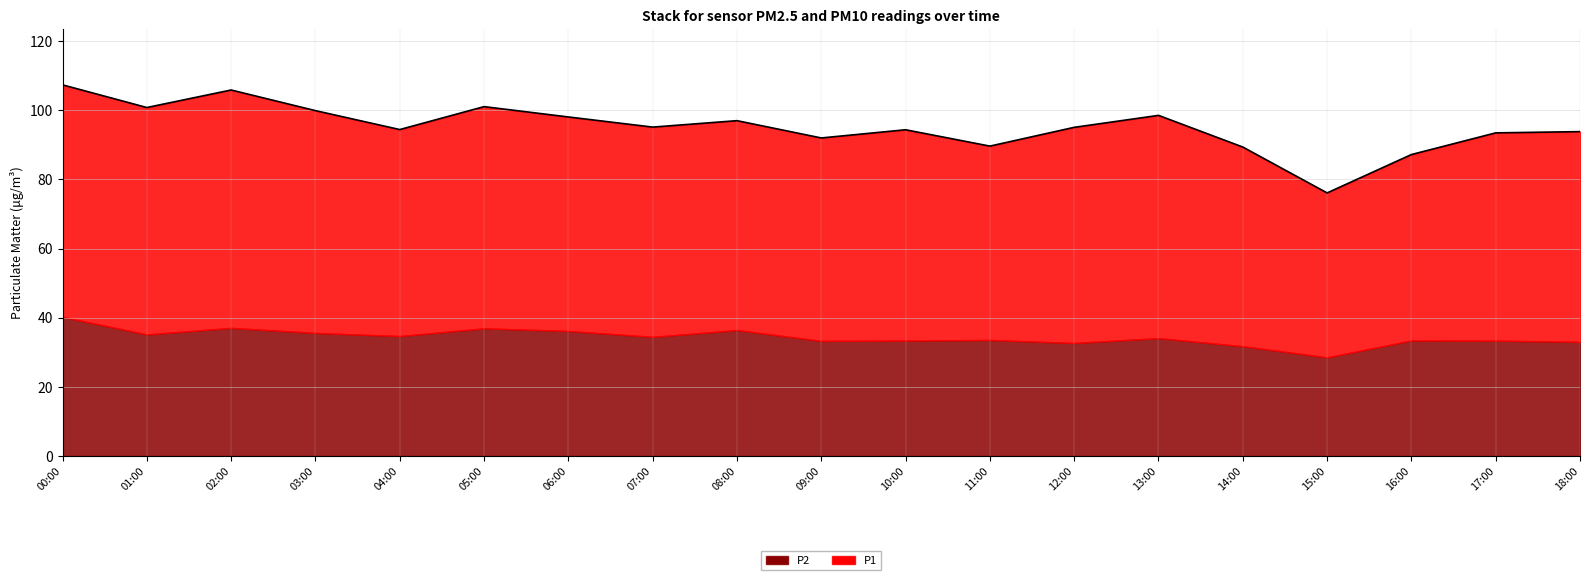

What is the minimum value for P2?

28.5